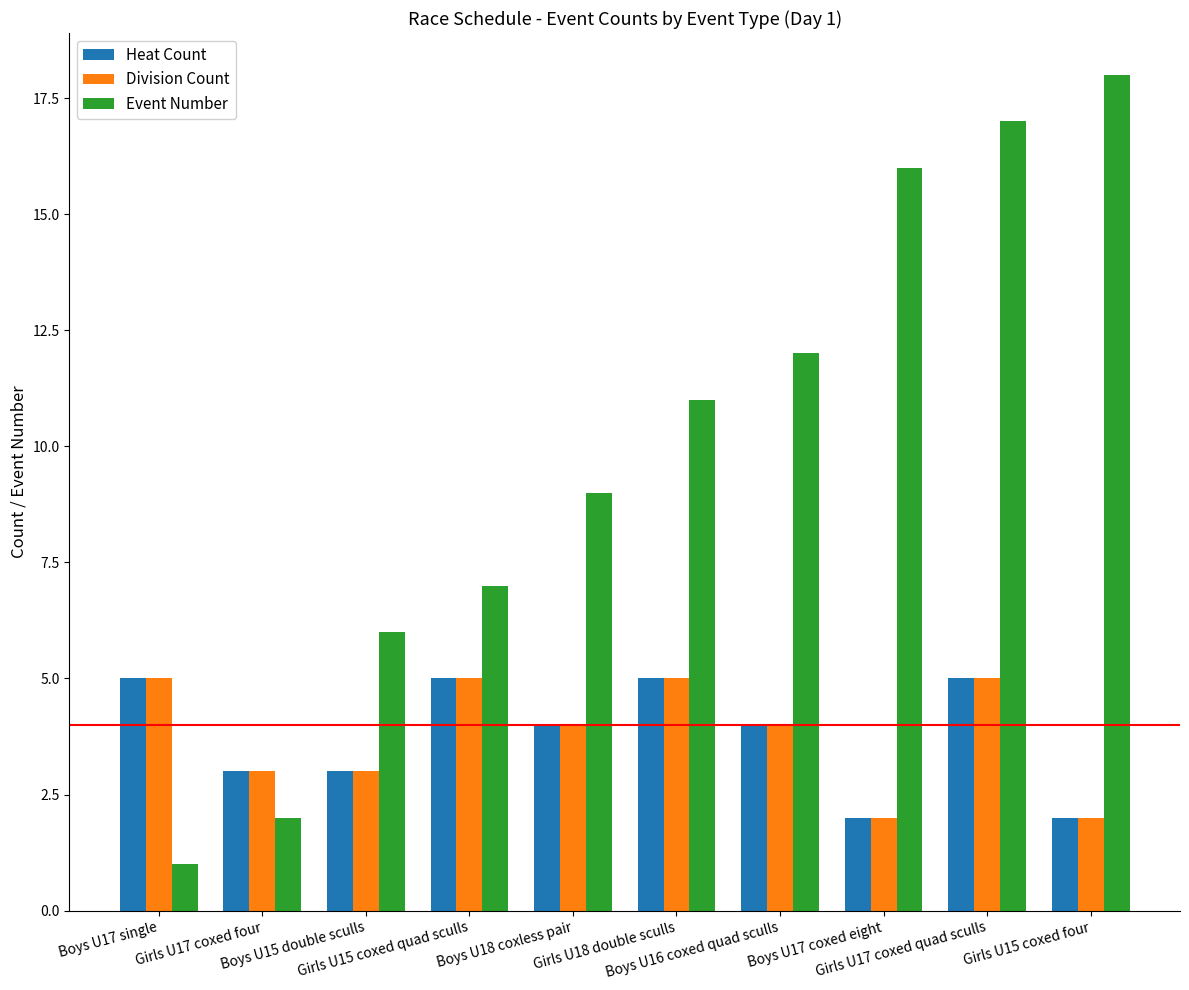

How many categories are shown in the chart?

10